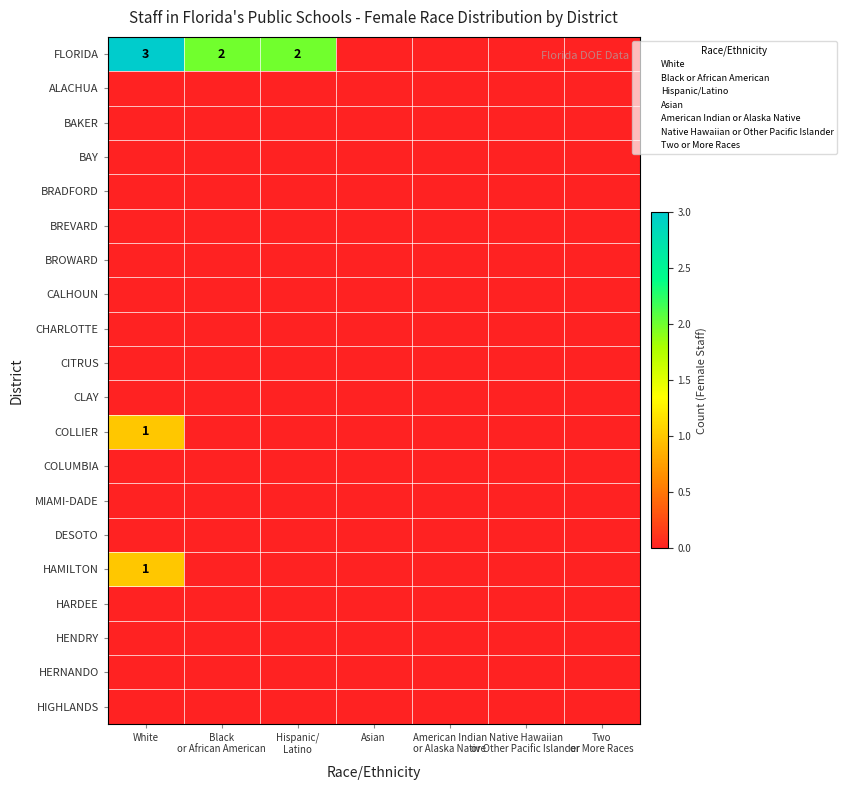

At Two or More Races, list the series in order from smallest to largest.

FLORIDA, ALACHUA, BAKER, BAY, BRADFORD, BREVARD, BROWARD, CALHOUN, CHARLOTTE, CITRUS, CLAY, COLLIER, COLUMBIA, MIAMI-DADE, DESOTO, HAMILTON, HARDEE, HENDRY, HERNANDO, HIGHLANDS